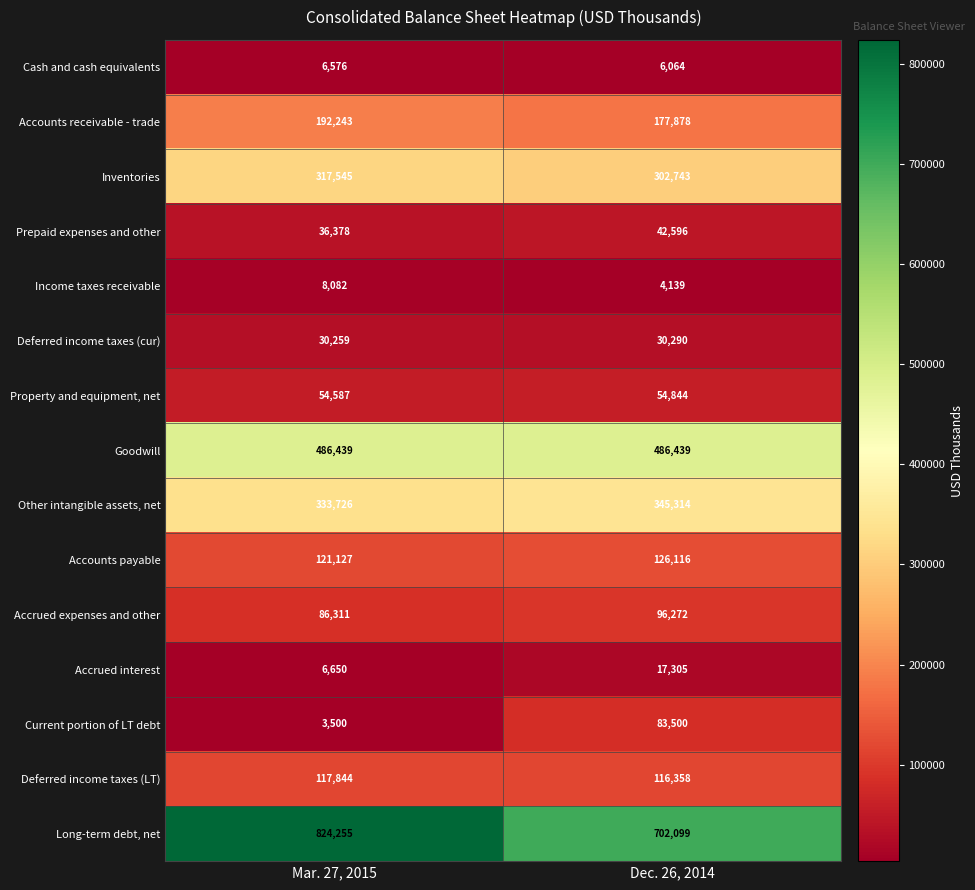

Which category has the highest value across all series?

Mar. 27, 2015